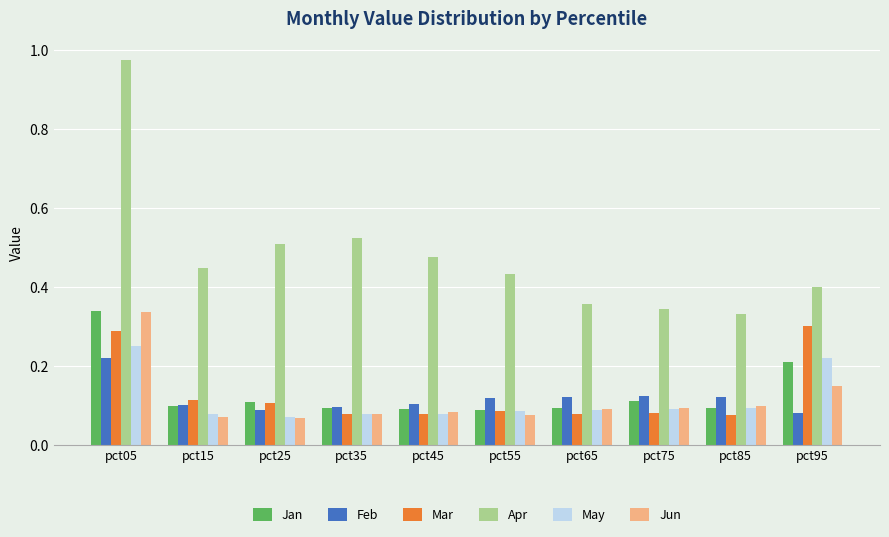

Which series has the largest total across all categories?

Apr